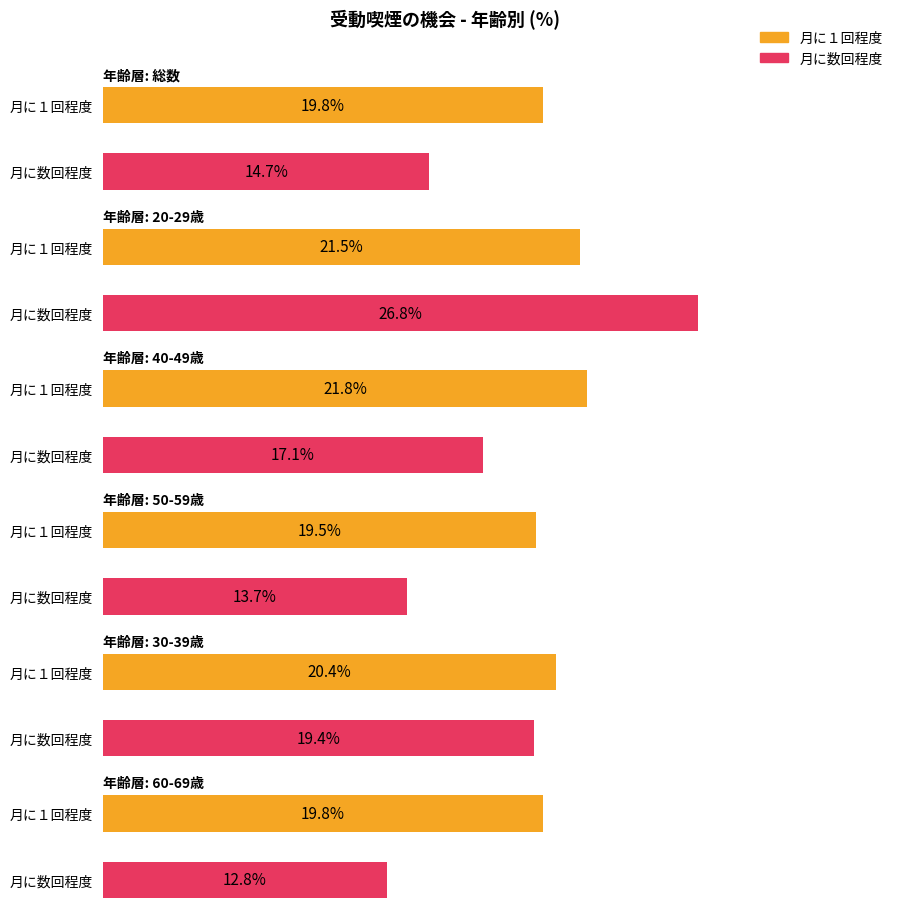

What value does the 月に数回程度 series have at 40-49歳?

17.1